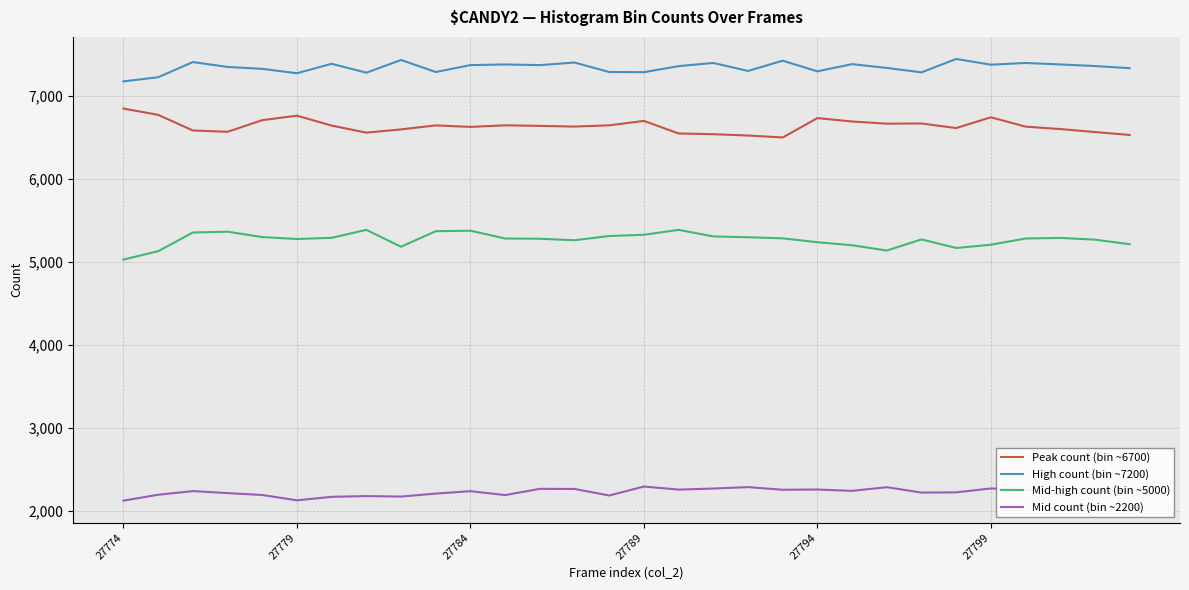

True or false: High count (bin ~7200) and Mid-high count (bin ~5000) cross at least once.

False